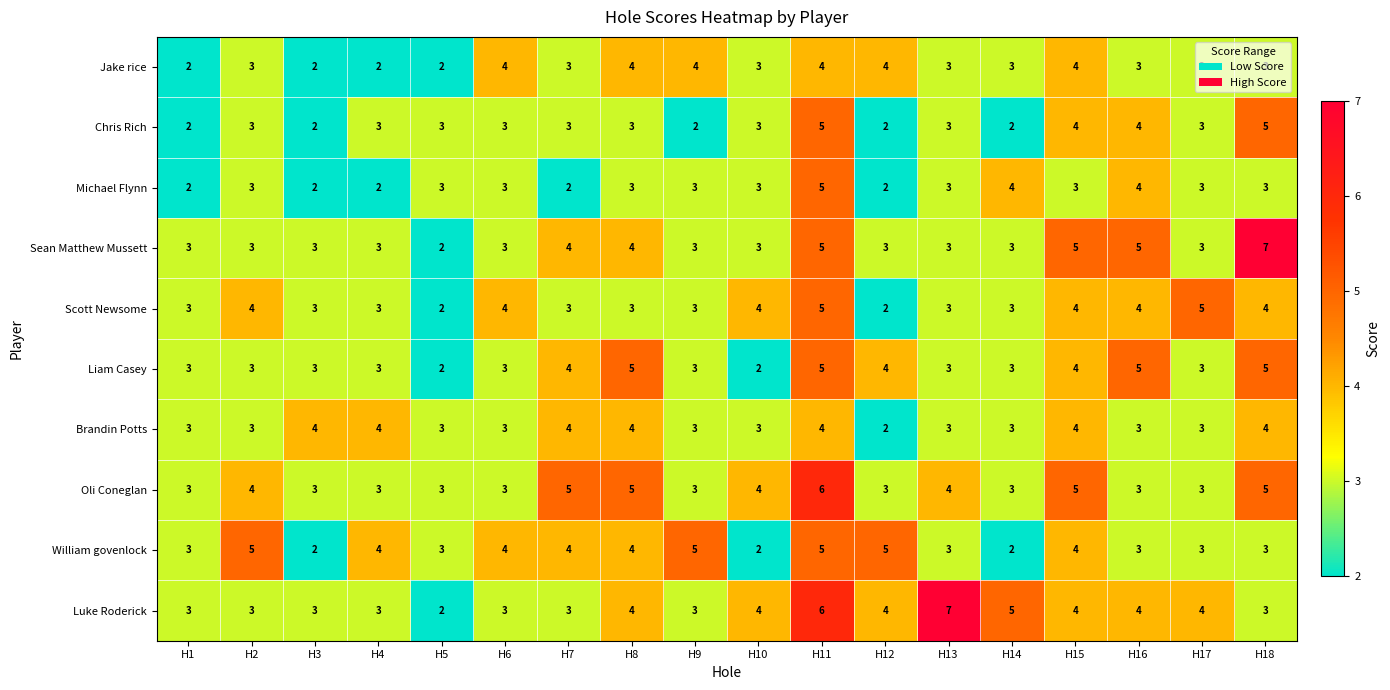

What is the total value across all series at H13?

35